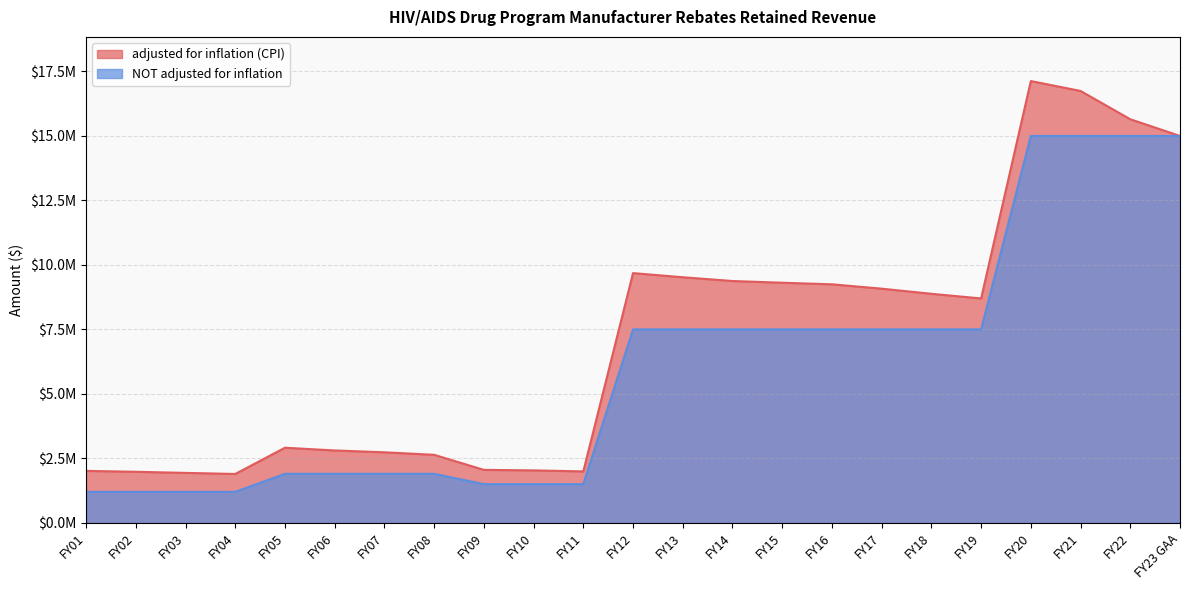

What is the difference between the adjusted for inflation (CPI) values at FY09 and FY21?

14692694